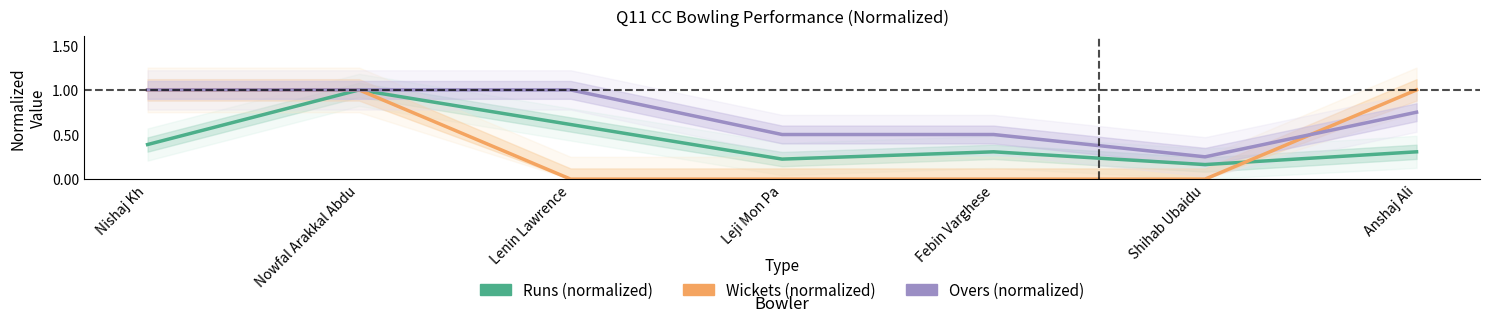

Where is Overs (normalized) nearest to the value 0?

Shihab Ubaidu